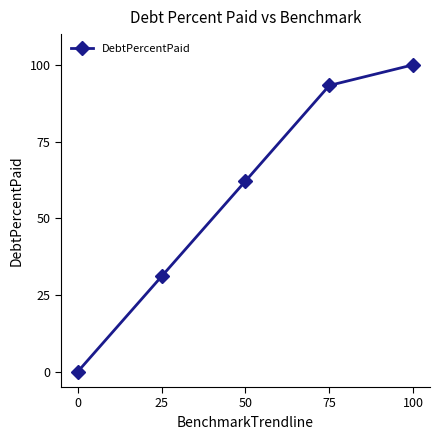

Reading left to right, list all the values displayed in this chart.

0=0.0	25=31.1	50=62.1	75=93.3	100=100.0